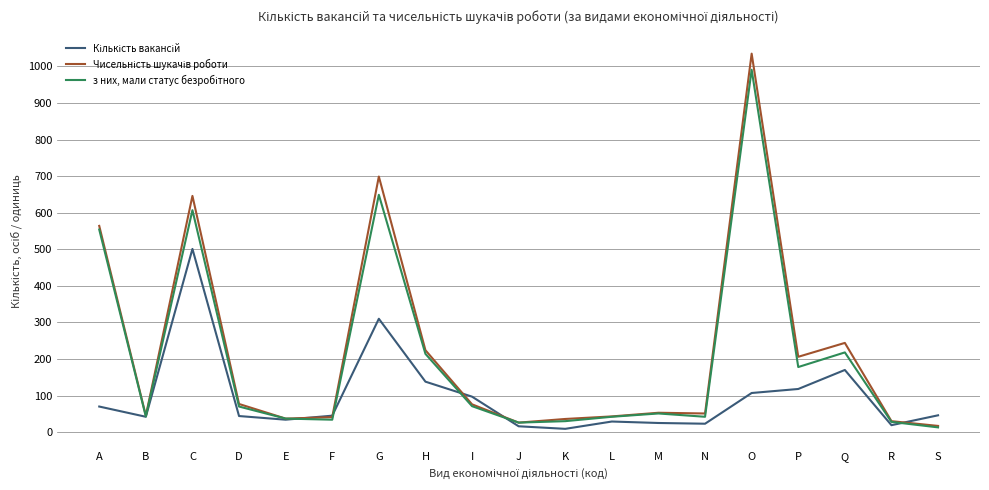

At which category is the sum across all series the highest?

O